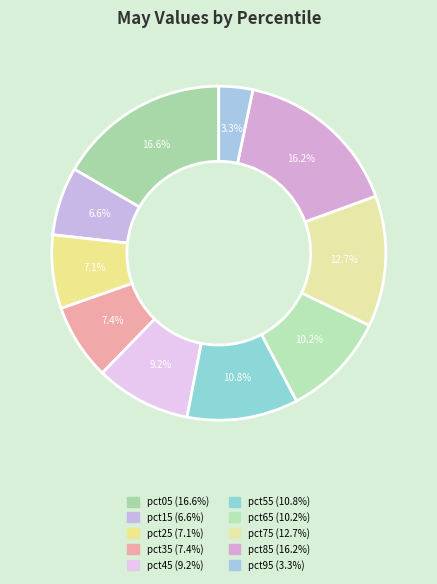

Does pct85 represent more than half of the total?

No